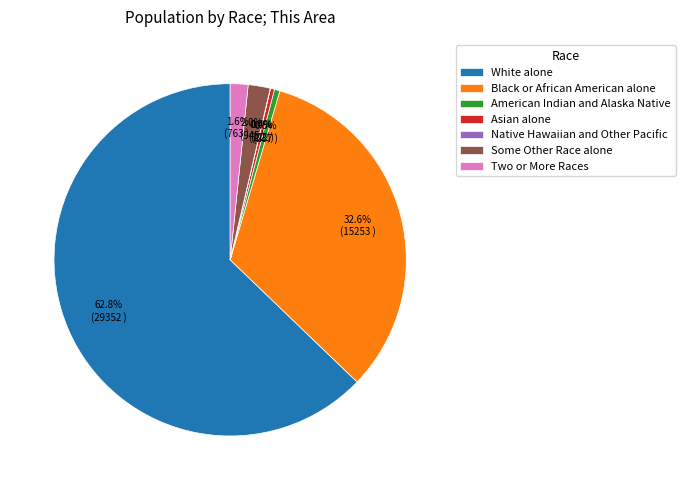

To the nearest percent, what is the average slice percentage?

14%